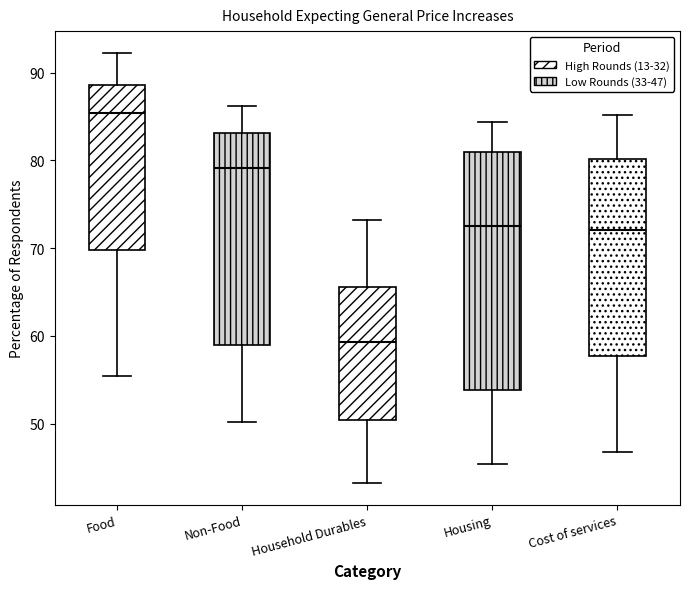

Reading left to right, read every box against the y-axis: the position of its median line, the range the box covers, and the ends of its whiskers. The values are not printed on the chart, so give them approximately, as read against the axis.

Food: median 85, box 70 to 89, whiskers 55 to 92
Non-Food: median 79, box 59 to 83, whiskers 50 to 86
Household Durables: median 59, box 50 to 66, whiskers 43 to 73
Housing: median 73, box 54 to 81, whiskers 45 to 84
Cost of services: median 72, box 58 to 80, whiskers 47 to 85